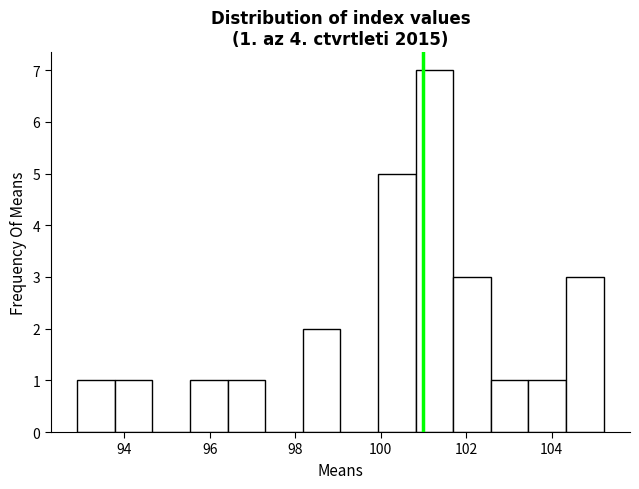

Which range on the x-axis has the tallest bar?

100.8 to 101.6